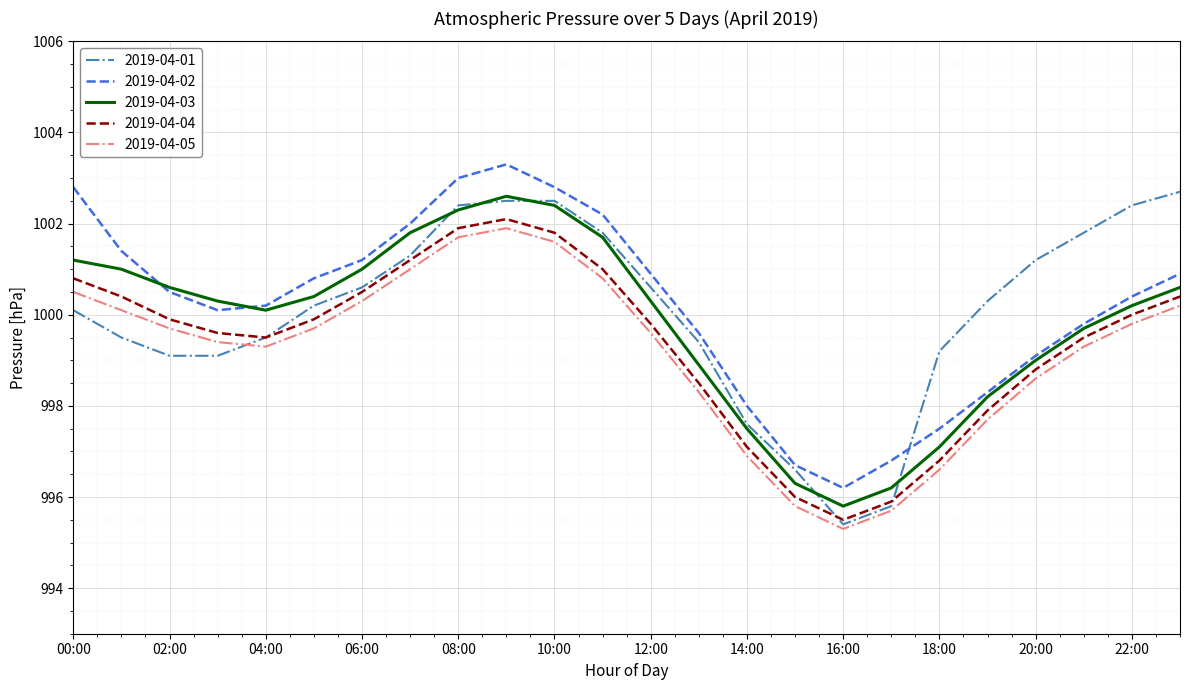

What is the maximum value for 2019-04-03?

1002.6